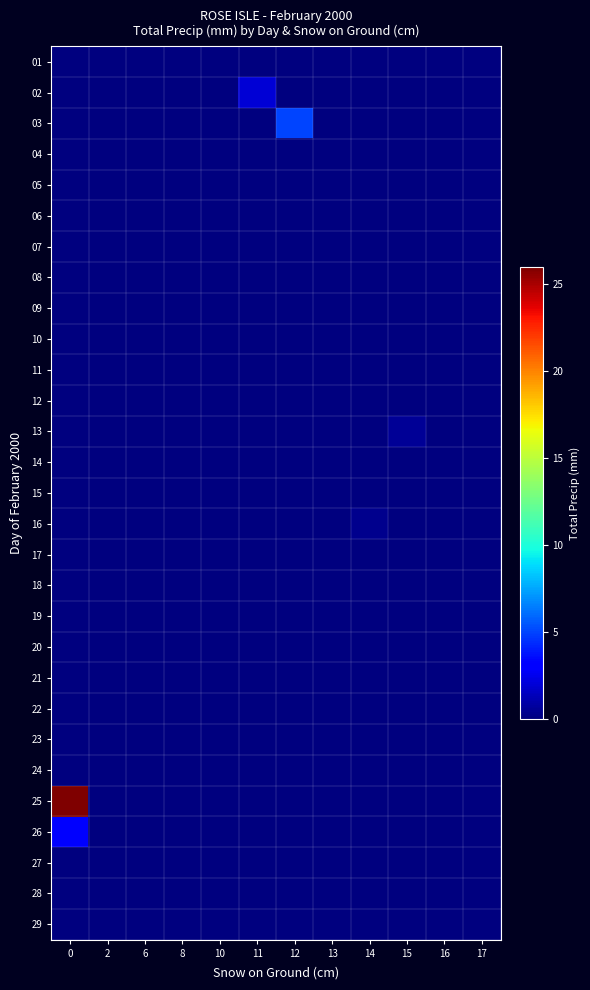

Which series has the largest total across all categories?

row_24